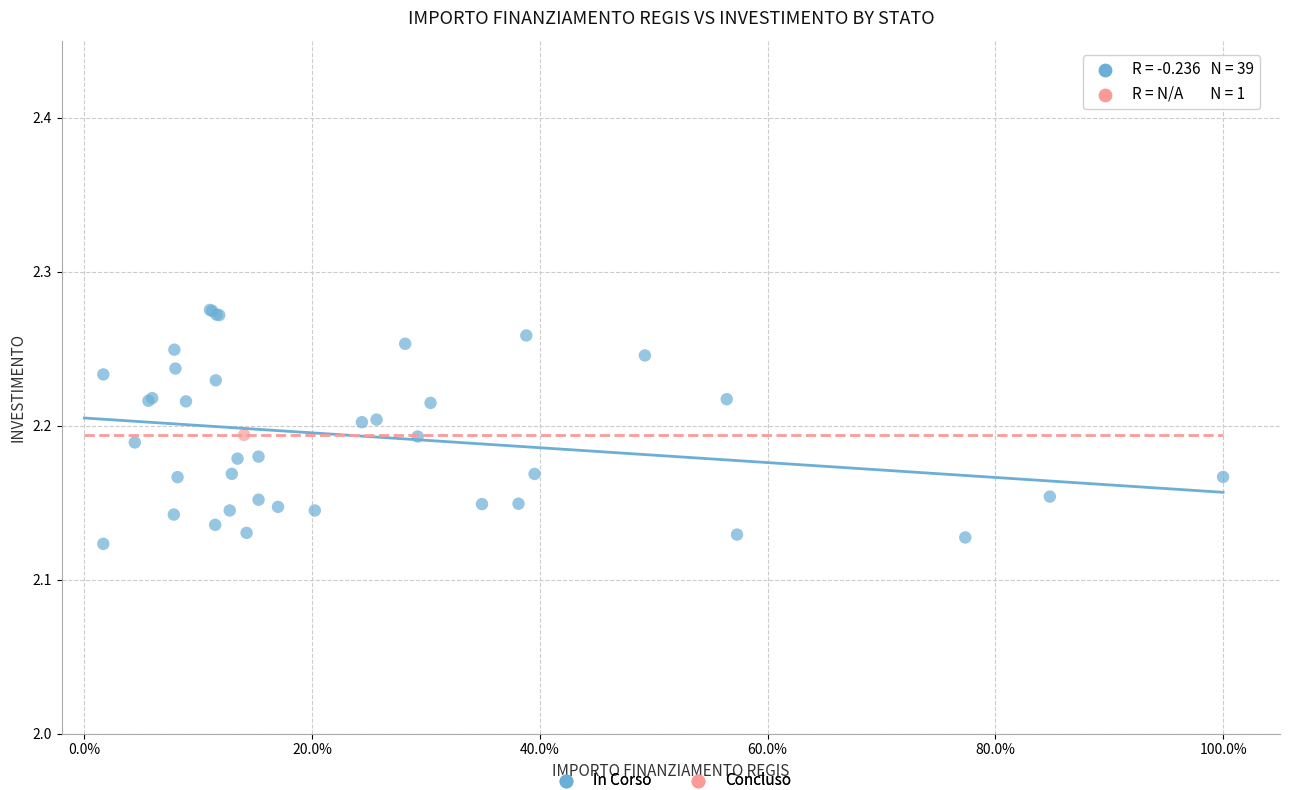

What are all the series names shown in the legend?

In Corso, Concluso